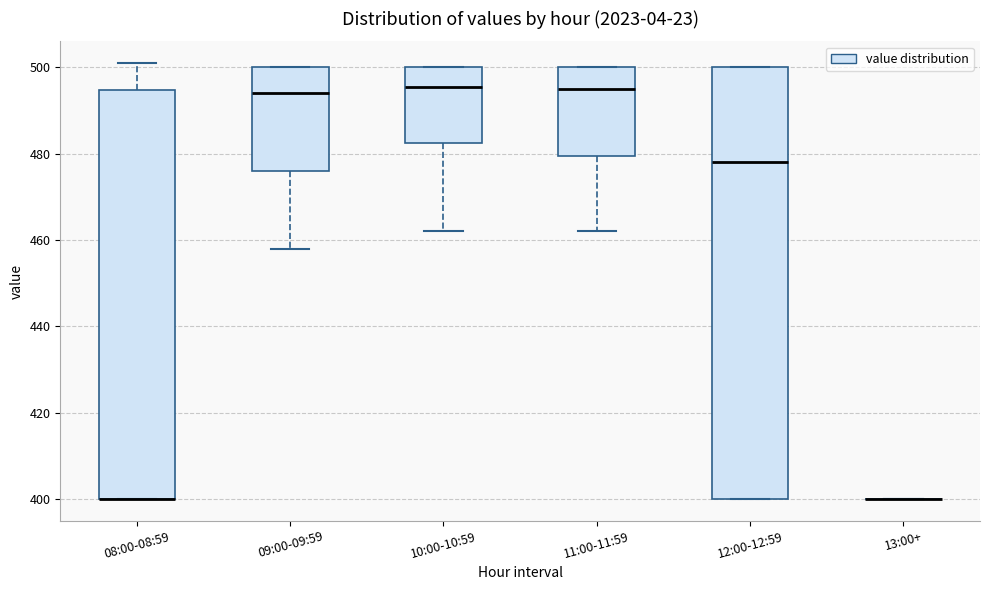

Reading left to right, read every box against the y-axis: the position of its median line, the range the box covers, and the ends of its whiskers. The values are not printed on the chart, so give them approximately, as read against the axis.

08:00-08:59: median 400 (drawn on the box's lower edge), box 400 to 494, whiskers 400 to 502
09:00-09:59: median 494, box 476 to 500, whiskers 458 to 500
10:00-10:59: median 496, box 482 to 500, whiskers 462 to 500
11:00-11:59: median 496, box 480 to 500, whiskers 462 to 500
12:00-12:59: median 478, box 400 to 500, whiskers 400 to 500
13:00+: box collapsed to a line at 400, whiskers 400 to 400